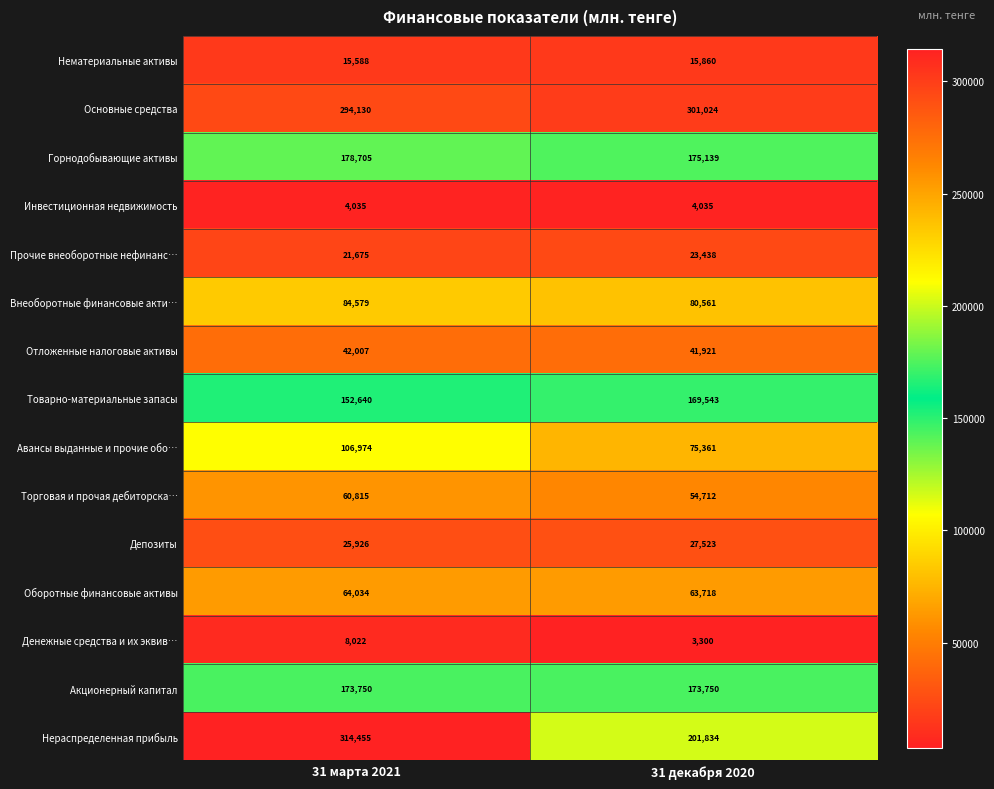

Which series has the largest total across all categories?

Основные средства